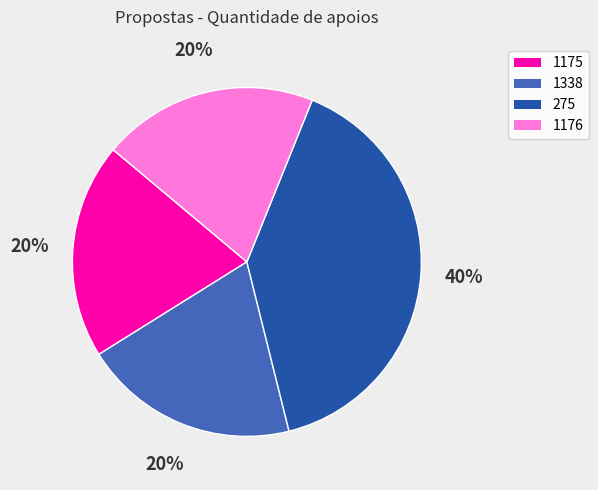

To the nearest percent, what is the average slice percentage?

25%